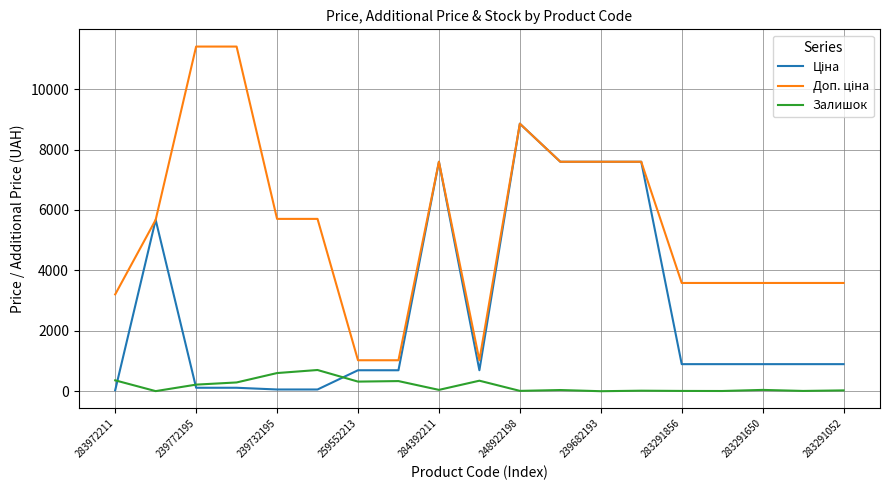

What is the greatest value displayed?

11410.0